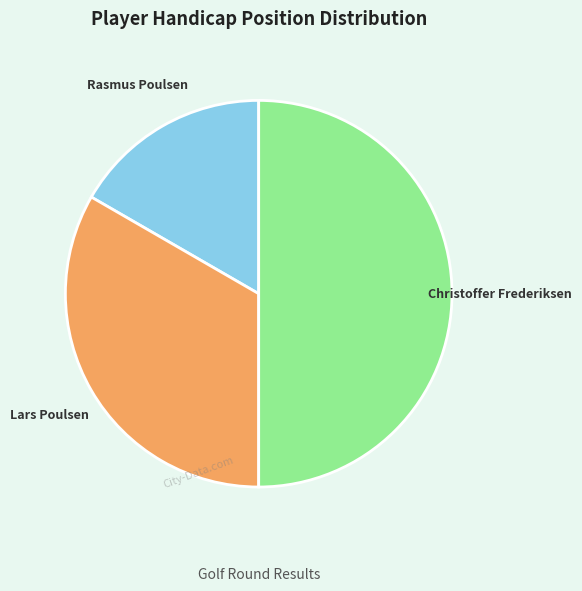

What is the largest slice in the pie chart?

Christoffer Frederiksen